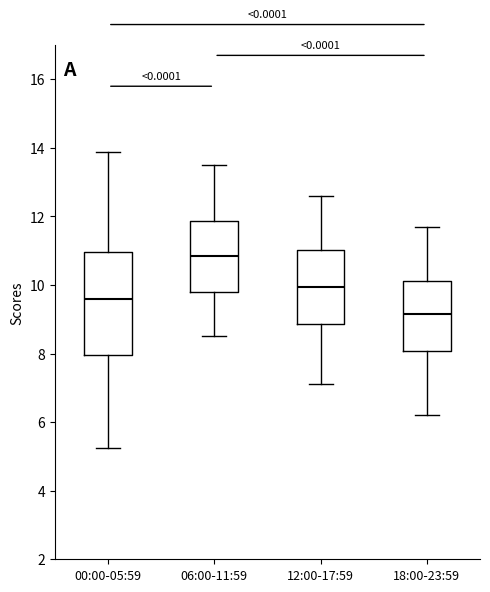

Reading left to right, read every box against the y-axis: the position of its median line, the range the box covers, and the ends of its whiskers. The values are not printed on the chart, so give them approximately, as read against the axis.

00:00-05:59: median 9.6, box 8.0 to 11.0, whiskers 5.2 to 13.8
06:00-11:59: median 10.8, box 9.8 to 11.8, whiskers 8.6 to 13.6
12:00-17:59: median 10.0, box 8.8 to 11.0, whiskers 7.2 to 12.6
18:00-23:59: median 9.2, box 8.0 to 10.2, whiskers 6.2 to 11.8